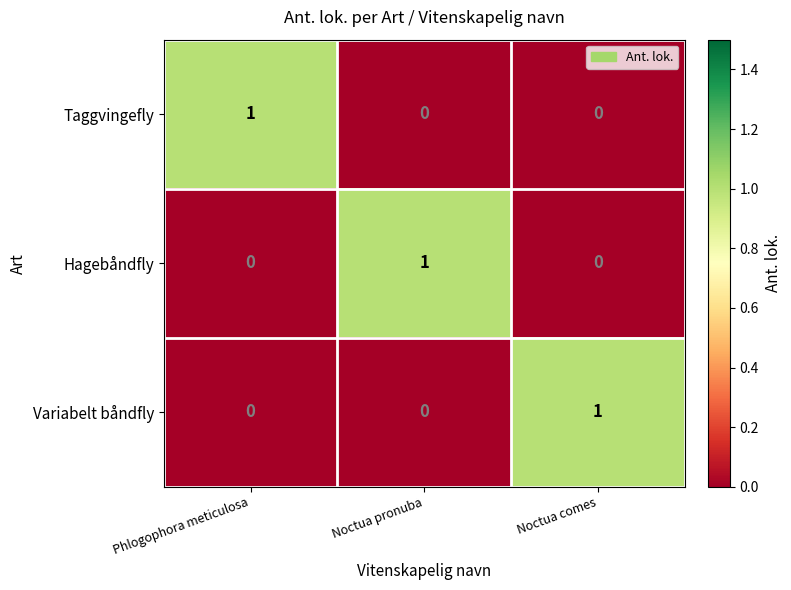

How many Variabelt båndfly values are between 0 and 1?

3